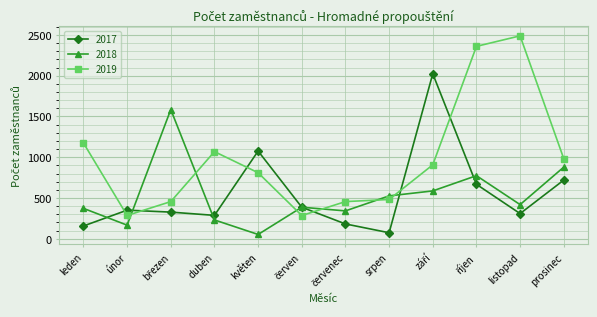

What value does the 2019 series have at květen, to the nearest 100?

800